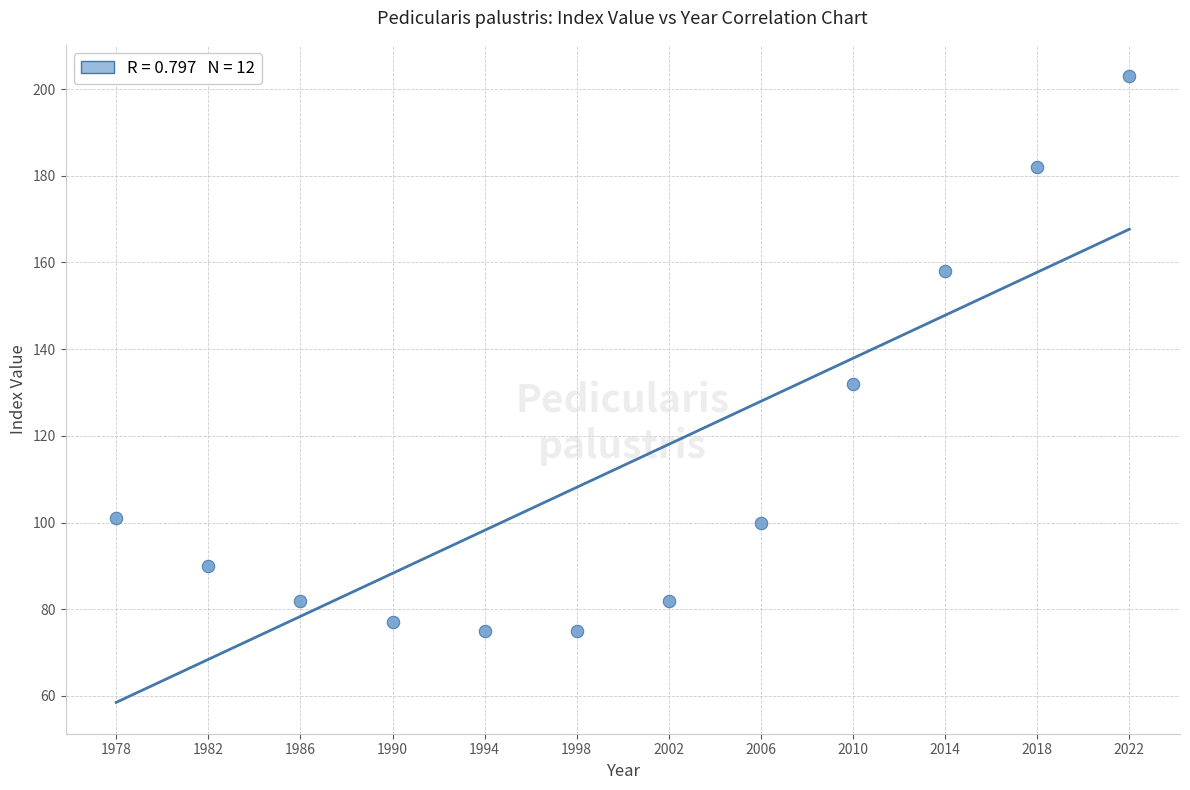

What is the average X value?

2000